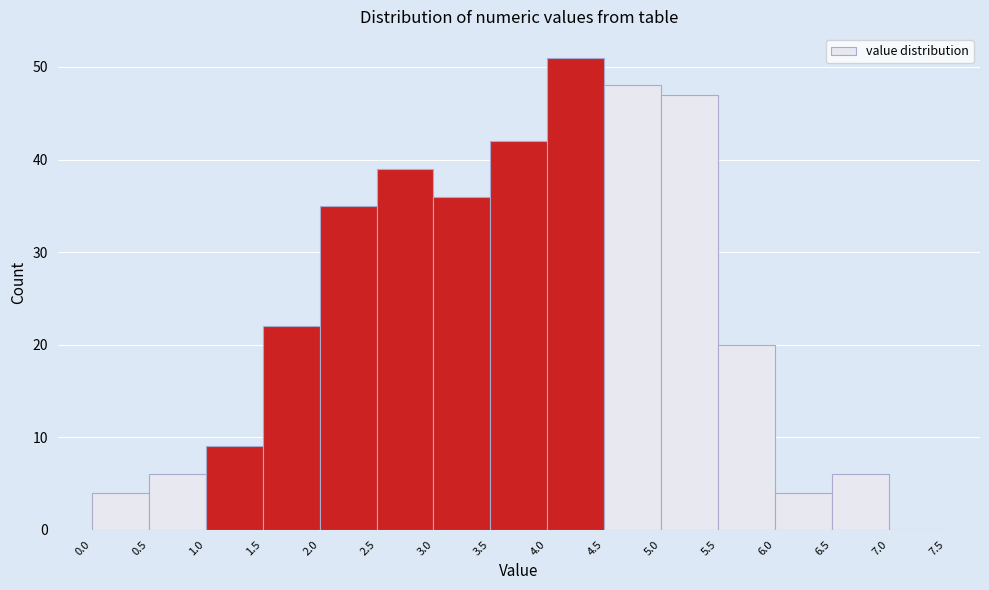

Reading left to right, list every bar in this chart as the range it spans on the x-axis followed by its height. The values are not printed on the chart, so give them approximately, as read against the axis.

0.0 to 0.5: 4
0.5 to 1.0: 6
1.0 to 1.5: 9
1.5 to 2.0: 22
2.0 to 2.5: 35
2.5 to 3.0: 39
3.0 to 3.5: 36
3.5 to 4.0: 42
4.0 to 4.5: 51
4.5 to 5.0: 48
5.0 to 5.5: 47
5.5 to 6.0: 20
6.0 to 6.5: 4
6.5 to 7.0: 6
7.0 to 7.5: 0